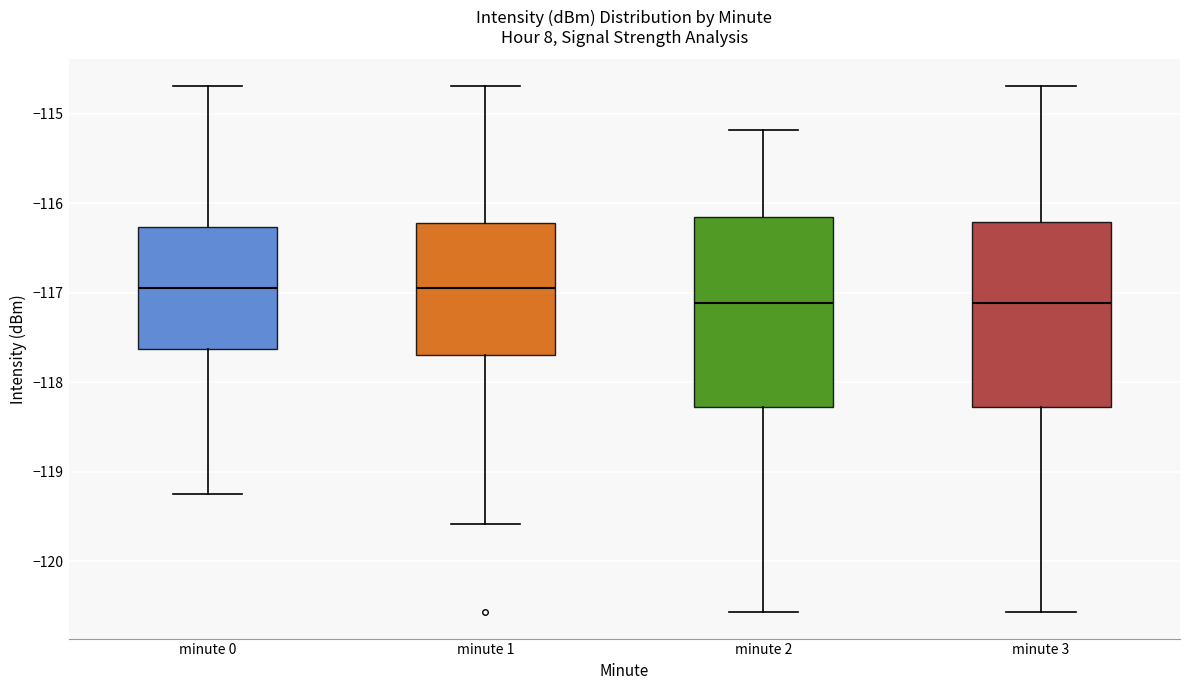

Reading left to right, transcribe this box plot: for each box, give where its median line is, the range the box spans, and where its two whiskers end, as read against the y-axis. The values are not printed on the chart, so give them approximately, as read against the axis.

minute 0: median -117.0, box -117.6 to -116.3, whiskers -119.2 to -114.7
minute 1: median -117.0, box -117.7 to -116.2, whiskers -119.6 to -114.7
minute 2: median -117.1, box -118.3 to -116.2, whiskers -120.6 to -115.2
minute 3: median -117.1, box -118.3 to -116.2, whiskers -120.6 to -114.7